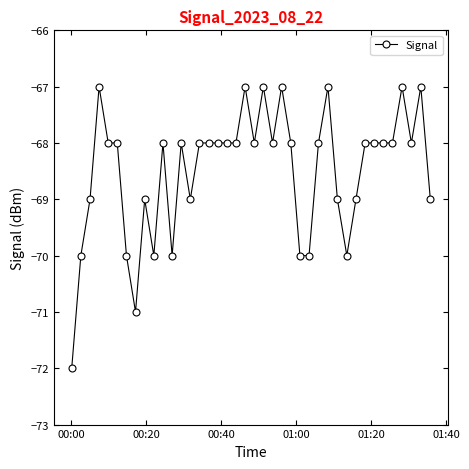

Reading left to right, transcribe all the data shown in this chart.

-72	-70	-69	-67	-68	-68	-70	-71	-69	-70	-68	-70	-68	-69	-68	-68	-68	-68	-68	-67	-68	-67	-68	-67	-68	-70	-70	-68	-67	-69	-70	-69	-68	-68	-68	-68	-67	-68	-67	-69